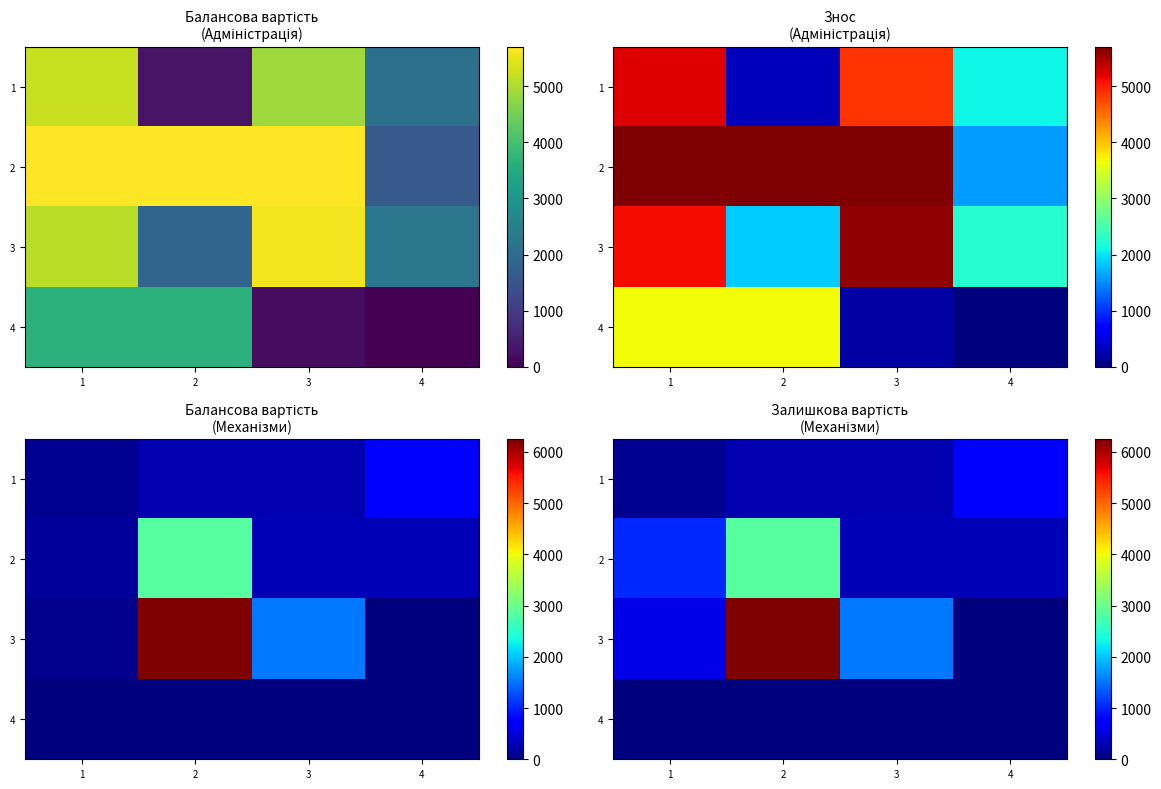

What is the difference between the maximum and minimum values in the 2 series?

2532.9